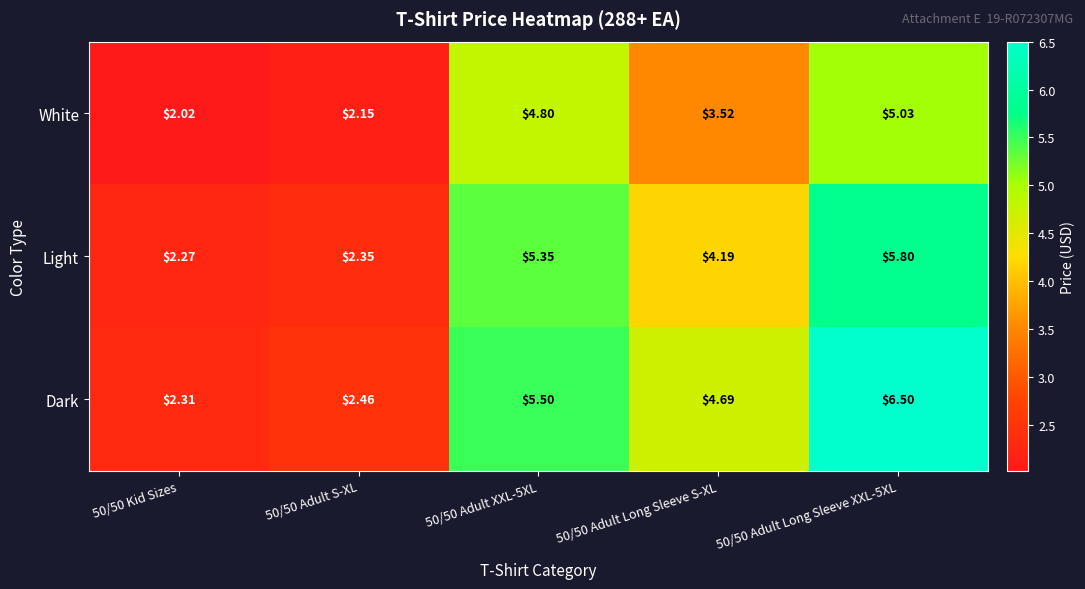

Rank the series by their maximum value, from lowest to highest.

White, Light, Dark